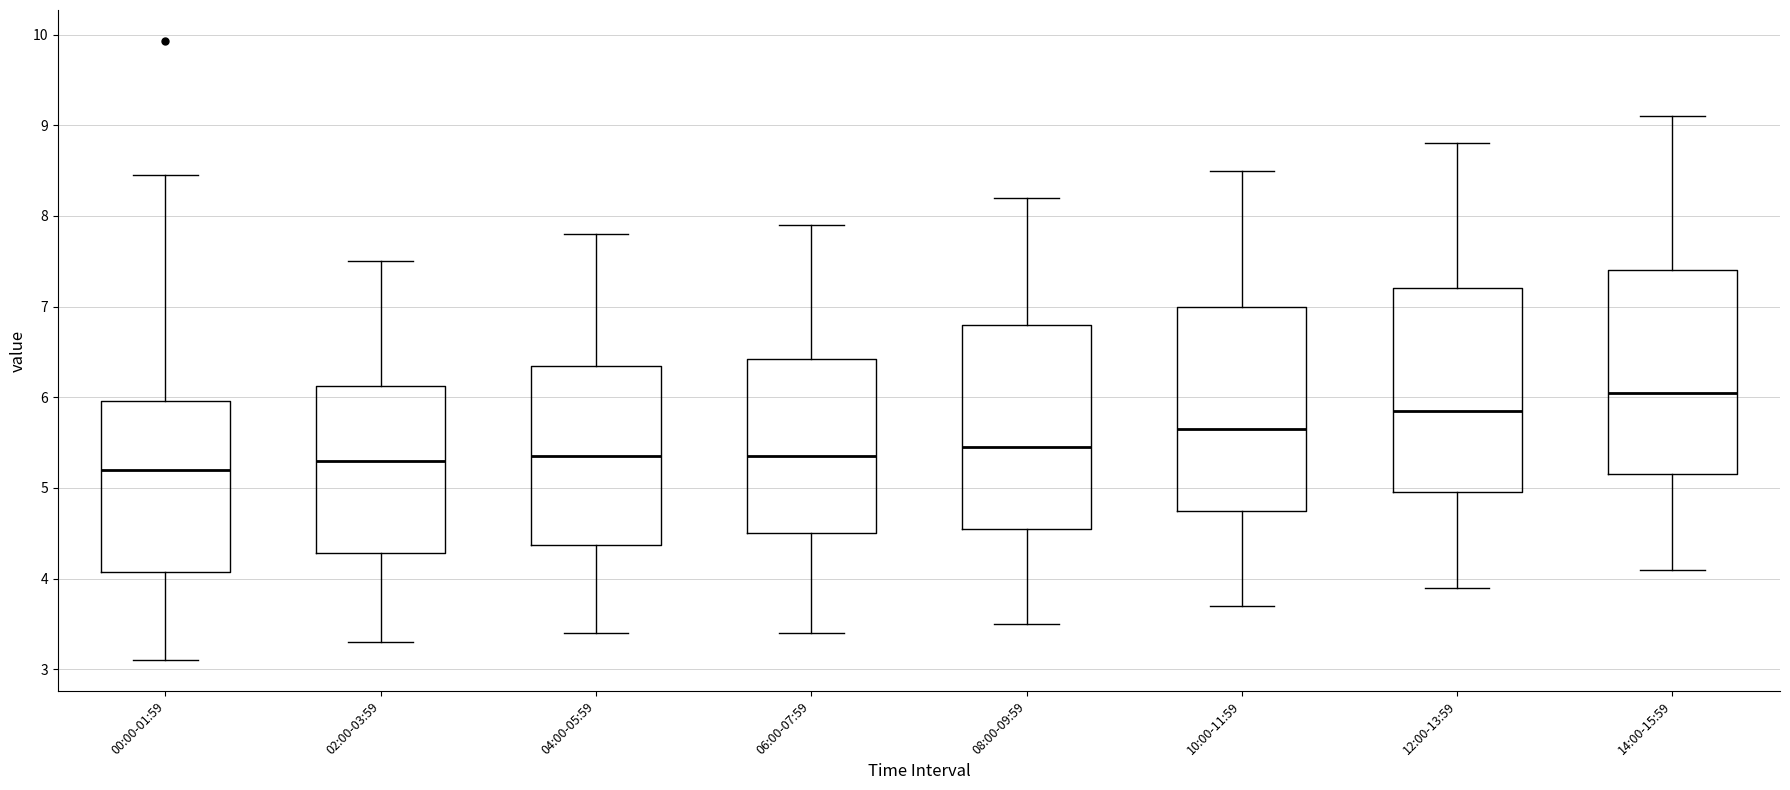

Where is the lower edge of the box for 08:00-09:59 on the y-axis? The values are not printed on the chart, so give them approximately, as read against the axis.

4.6